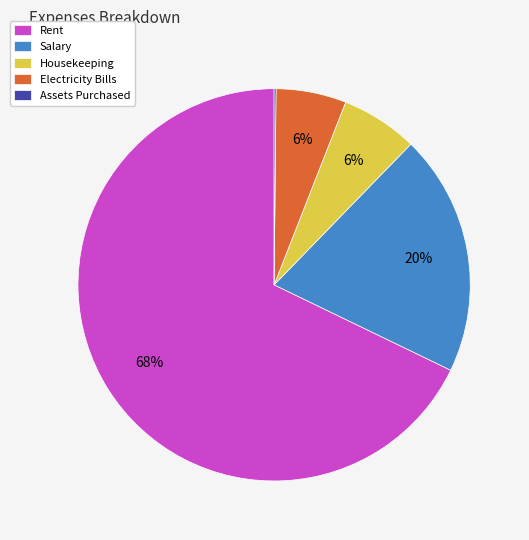

Is there any slice that represents more than half of the pie?

Yes